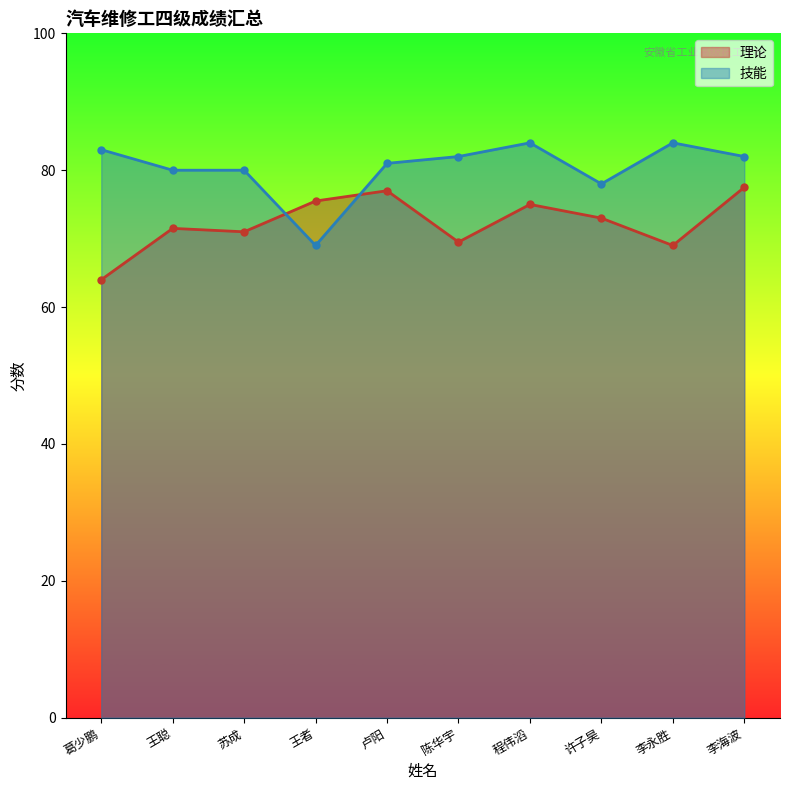

What is the maximum value for 理论?

77.5